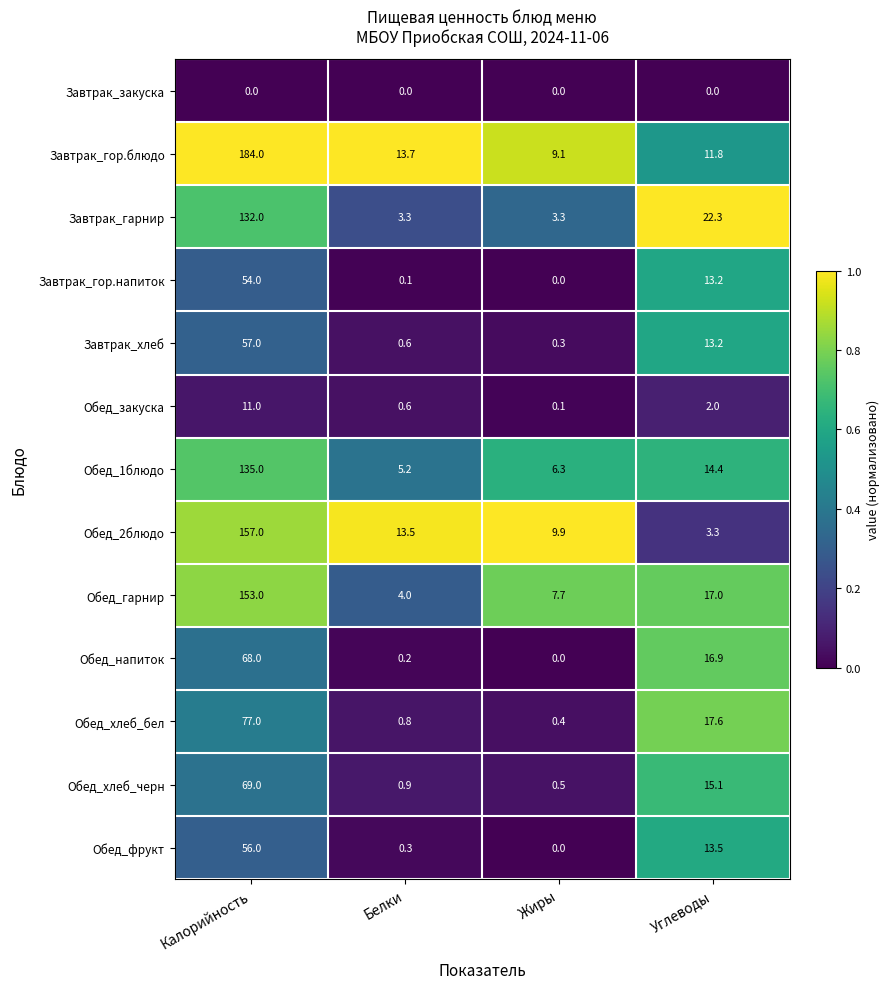

What is the difference between the maximum and minimum values in the Обед_гарнир series?

149.0